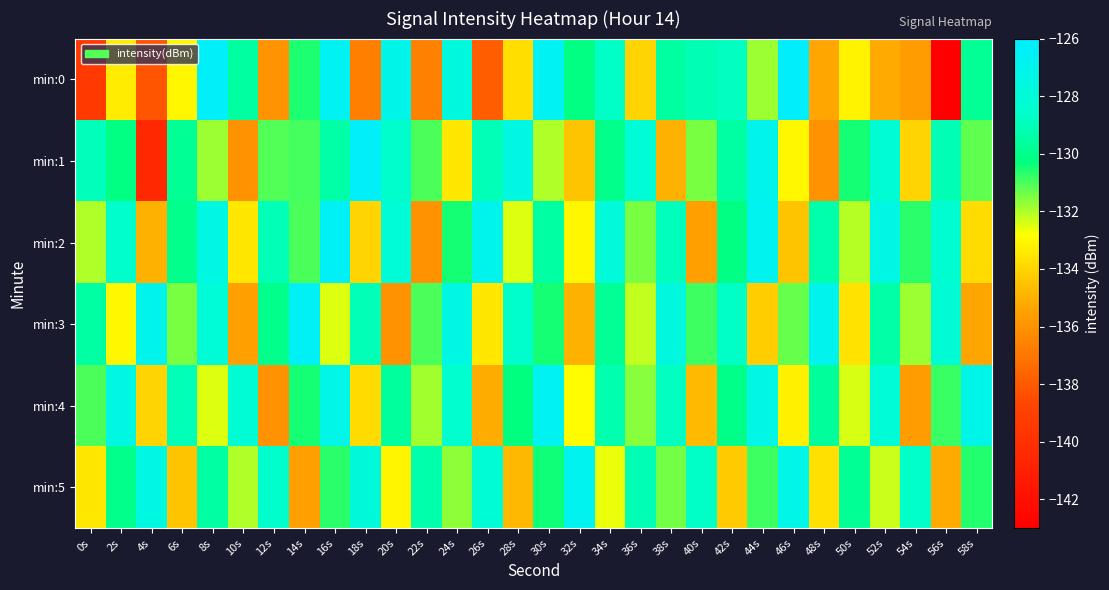

List the series in order of their peak value, highest first.

min:0, min:1, min:2, min:3, min:4, min:5